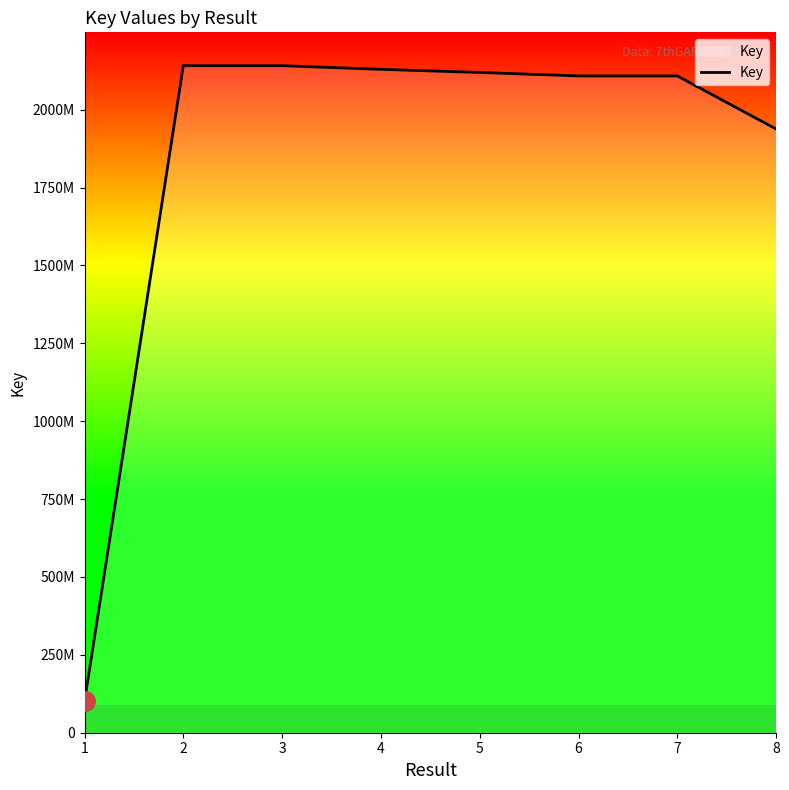

Does the chart display data point markers on the line(s)?

No